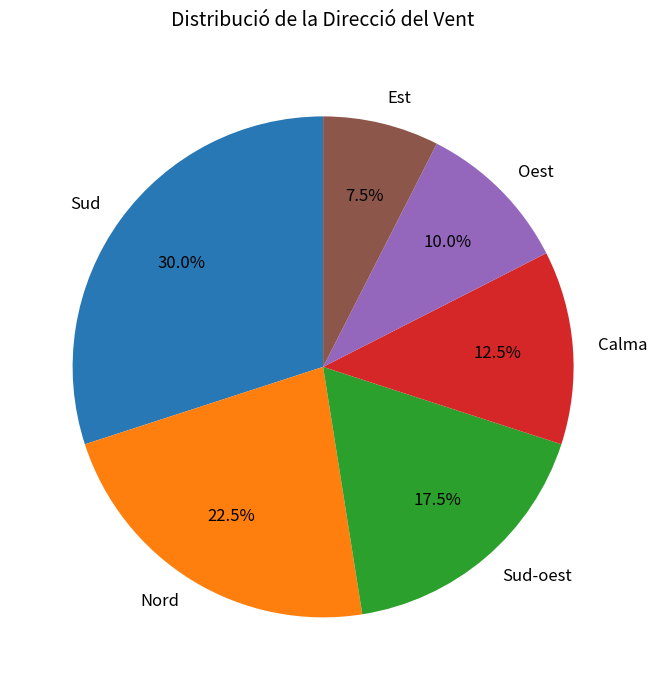

Which slice is the largest?

Sud